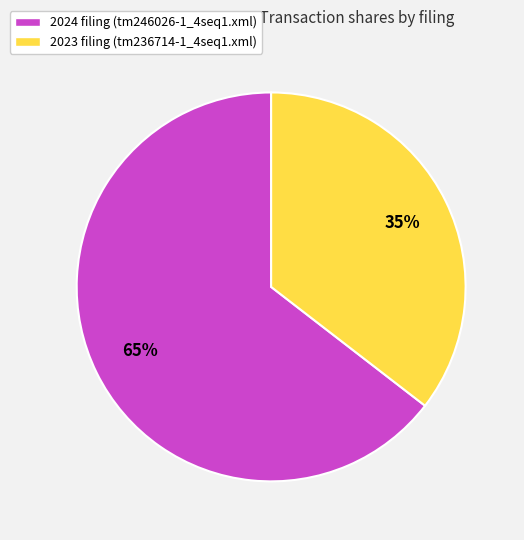

What is the smallest slice in the pie chart?

2023 filing (tm236714-1_4seq1.xml)